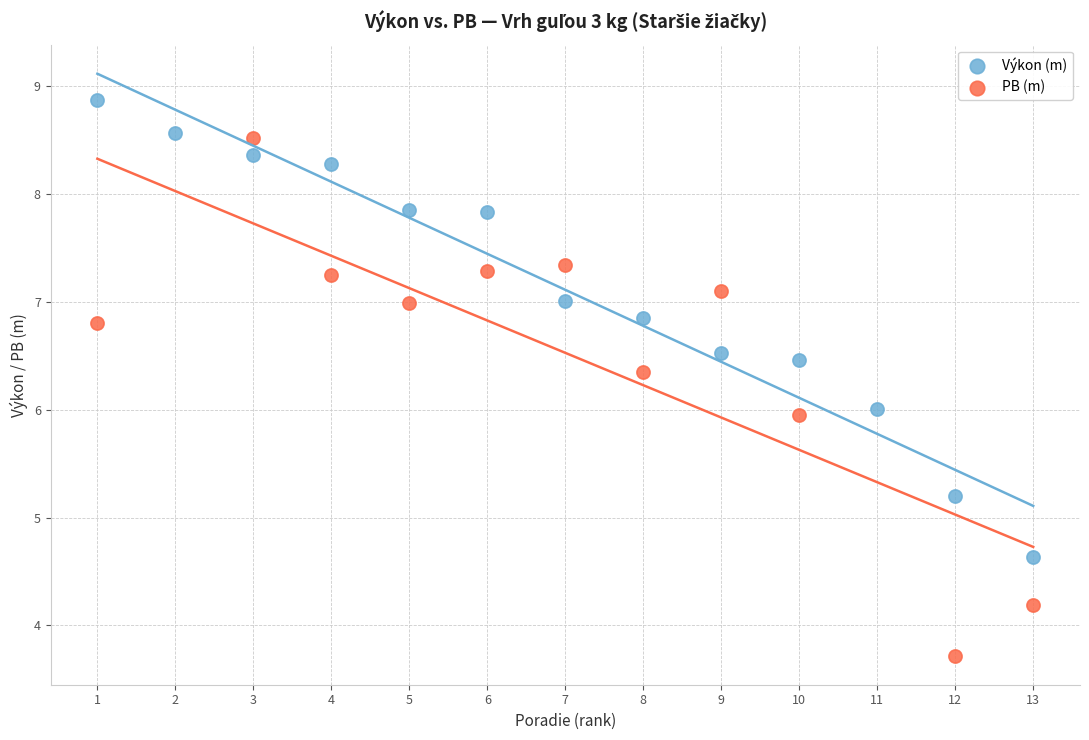

Which series contains the highest Y value?

Výkon (m)